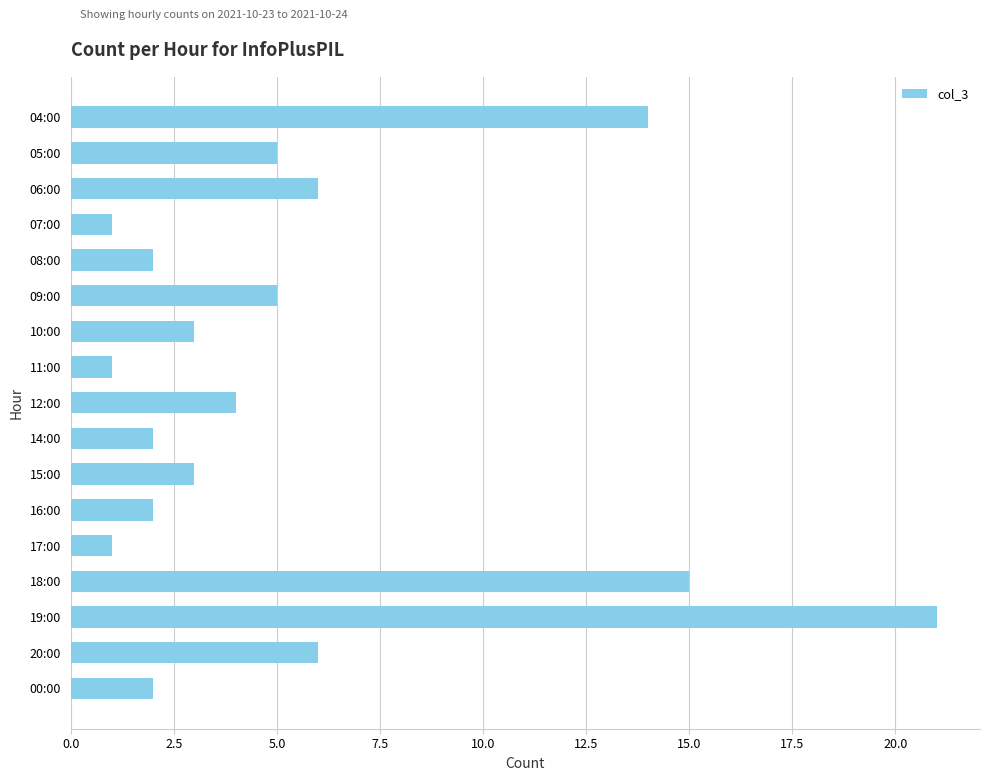

Reading bottom to top, transcribe all the data shown in this chart.

00:00=2	20:00=6	19:00=21	18:00=15	17:00=1	16:00=2	15:00=3	14:00=2	12:00=4	11:00=1	10:00=3	09:00=5	08:00=2	07:00=1	06:00=6	05:00=5	04:00=14